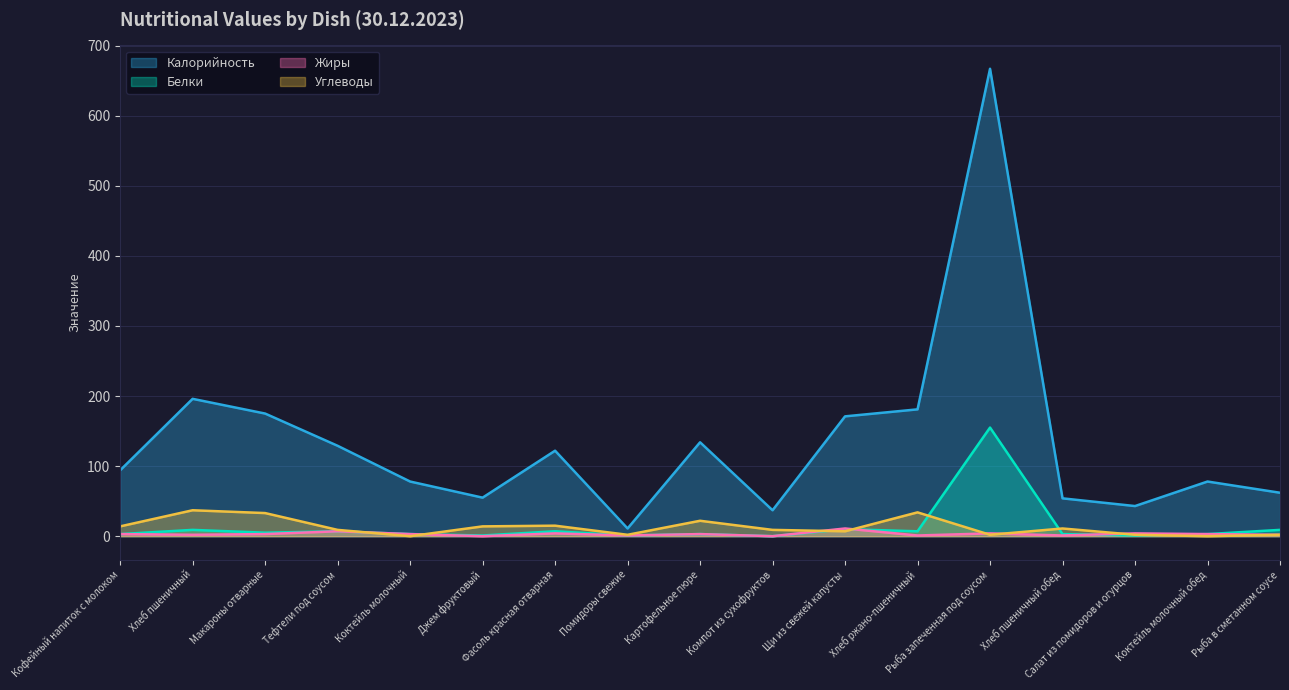

What is the value of the Углеводы point at the 11th from the left?

7